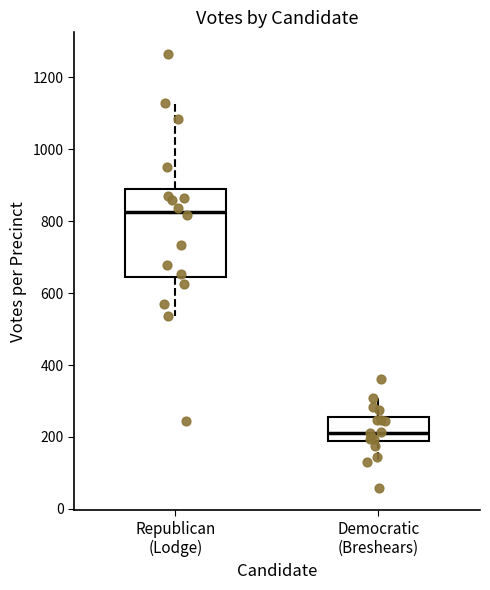

Which box's median line is the highest?

Republican (Lodge)